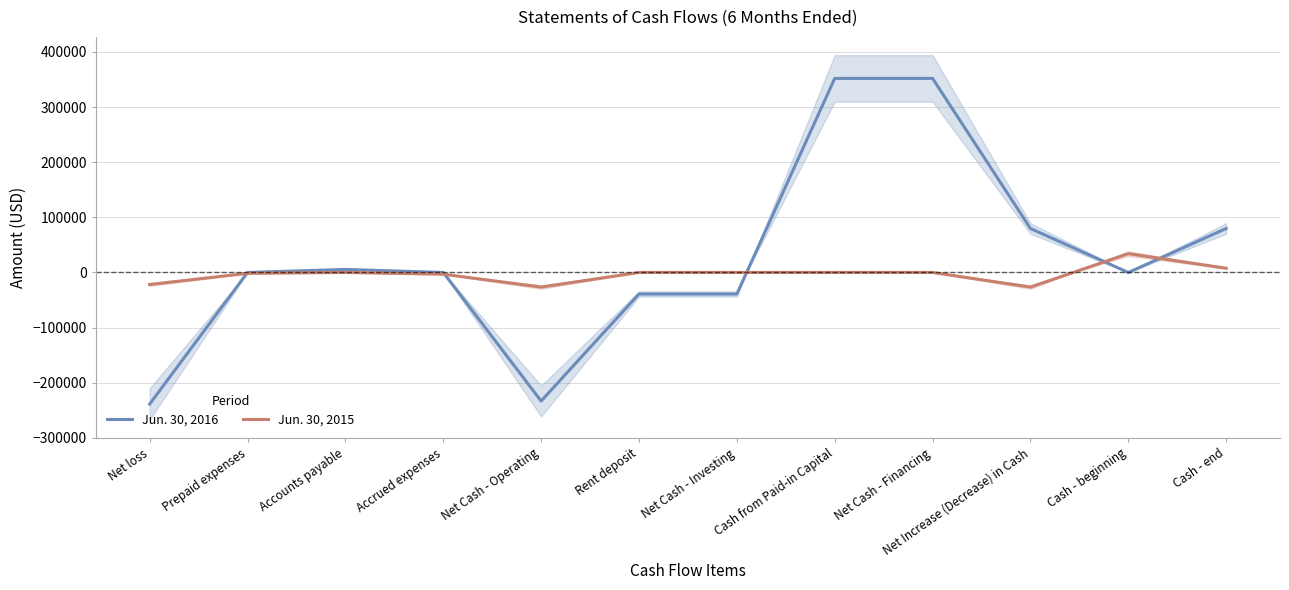

Where is Jun. 30, 2016 nearest to the value 56616?

Net Increase (Decrease) in Cash